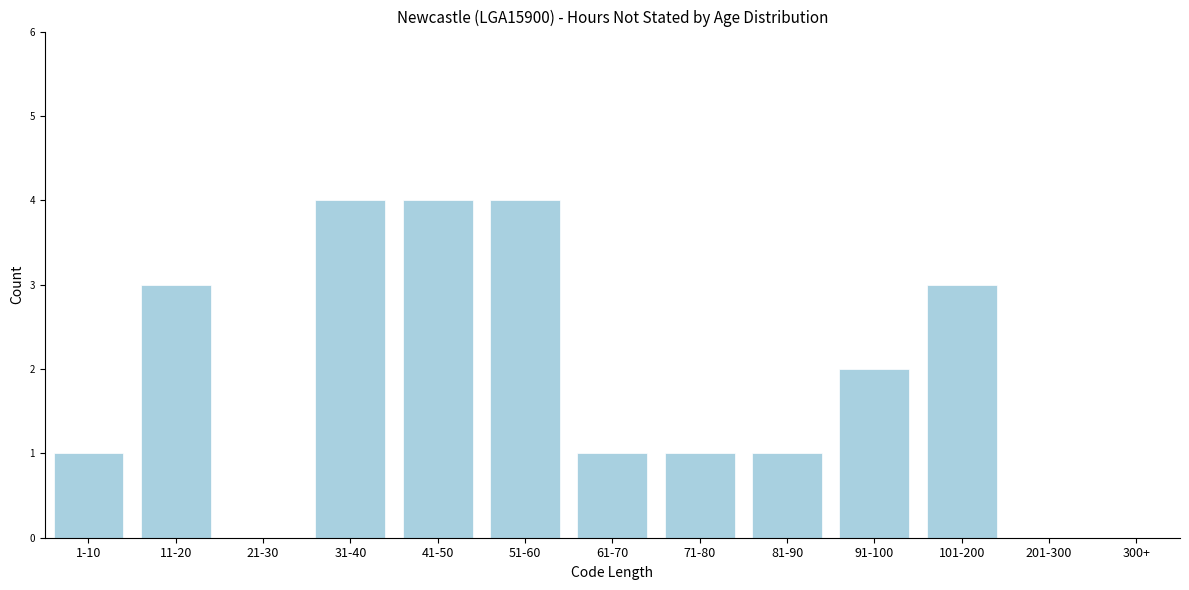

Reading right to left, transcribe all the data shown in this chart.

300+=0	201-300=0	101-200=3	91-100=2	81-90=1	71-80=1	61-70=1	51-60=4	41-50=4	31-40=4	21-30=0	11-20=3	1-10=1